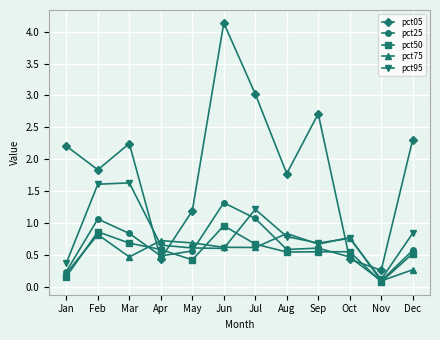

True or false: pct05 has a value of 1.9 at Sep.

False